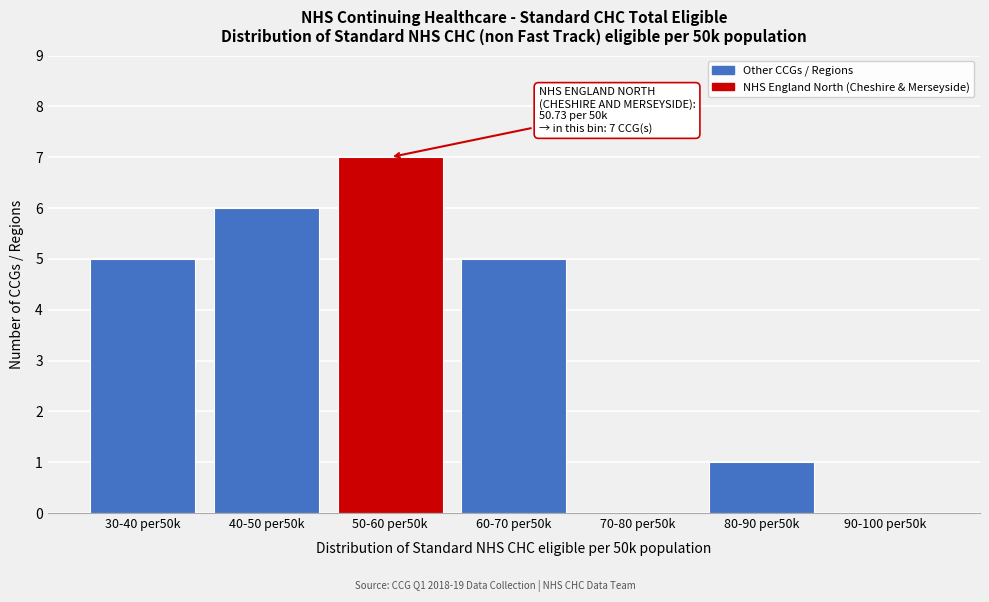

Reading right to left, what are all the values shown in this chart?

90-100 per50k=0	80-90 per50k=1	70-80 per50k=0	60-70 per50k=5	50-60 per50k=7	40-50 per50k=6	30-40 per50k=5